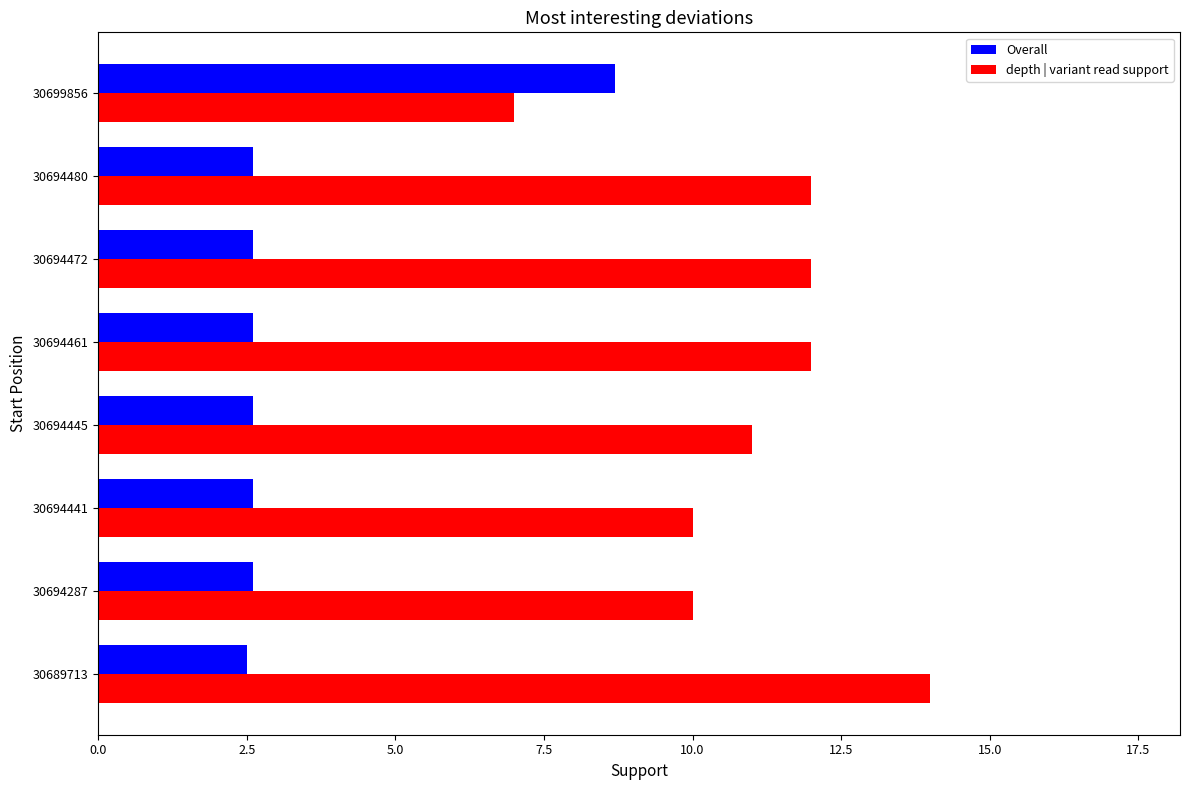

Which series has the largest range (max minus min)?

depth | variant read support